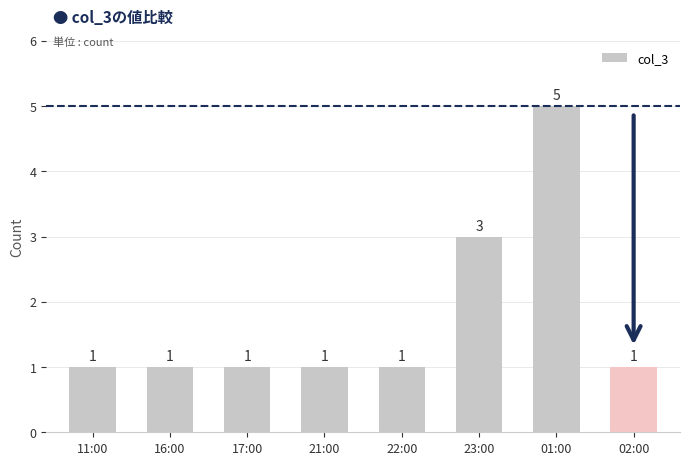

How many values are between 1 and 3?

7